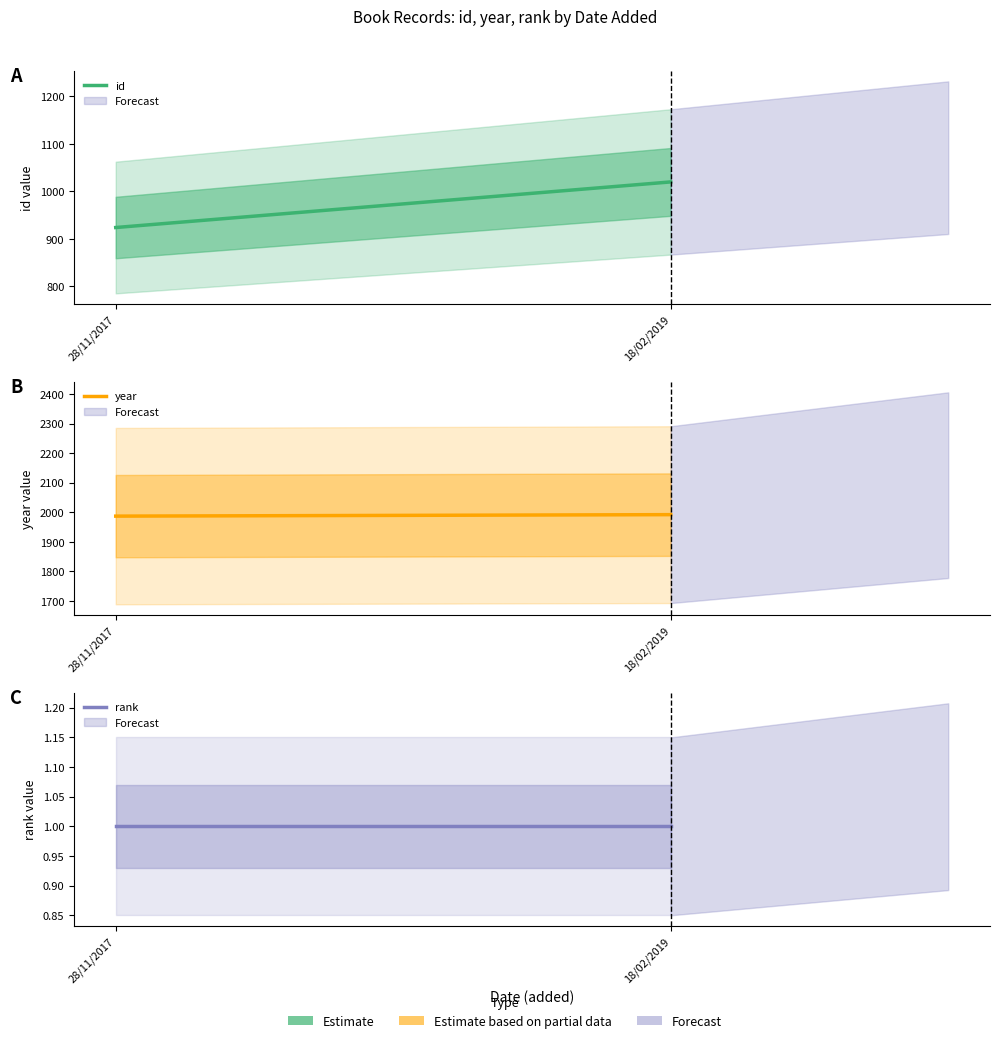

What are all the series names shown in the legend?

id, year, rank